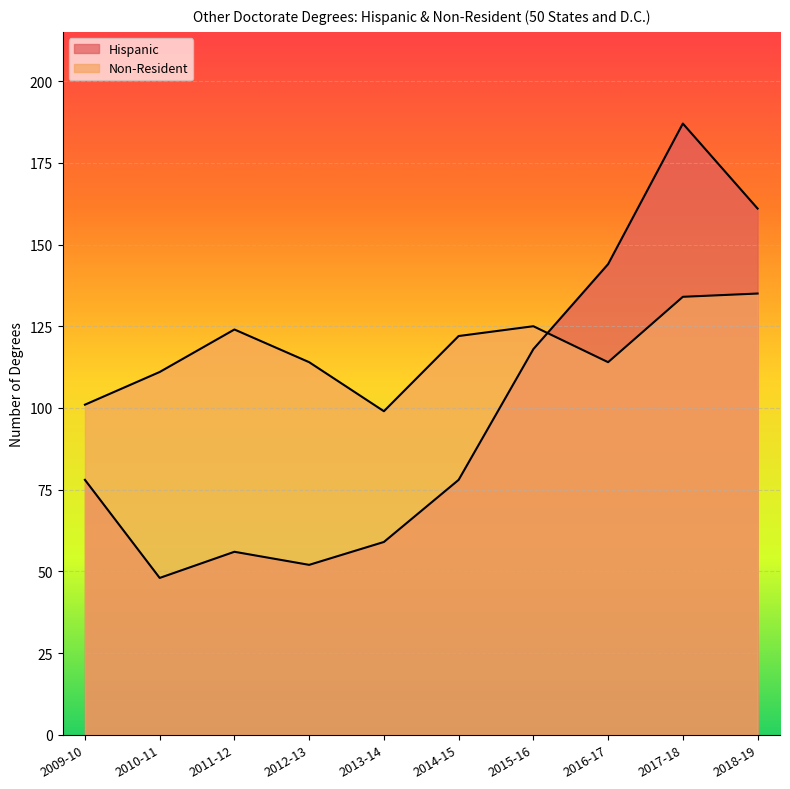

Count the number of data series in this chart.

2